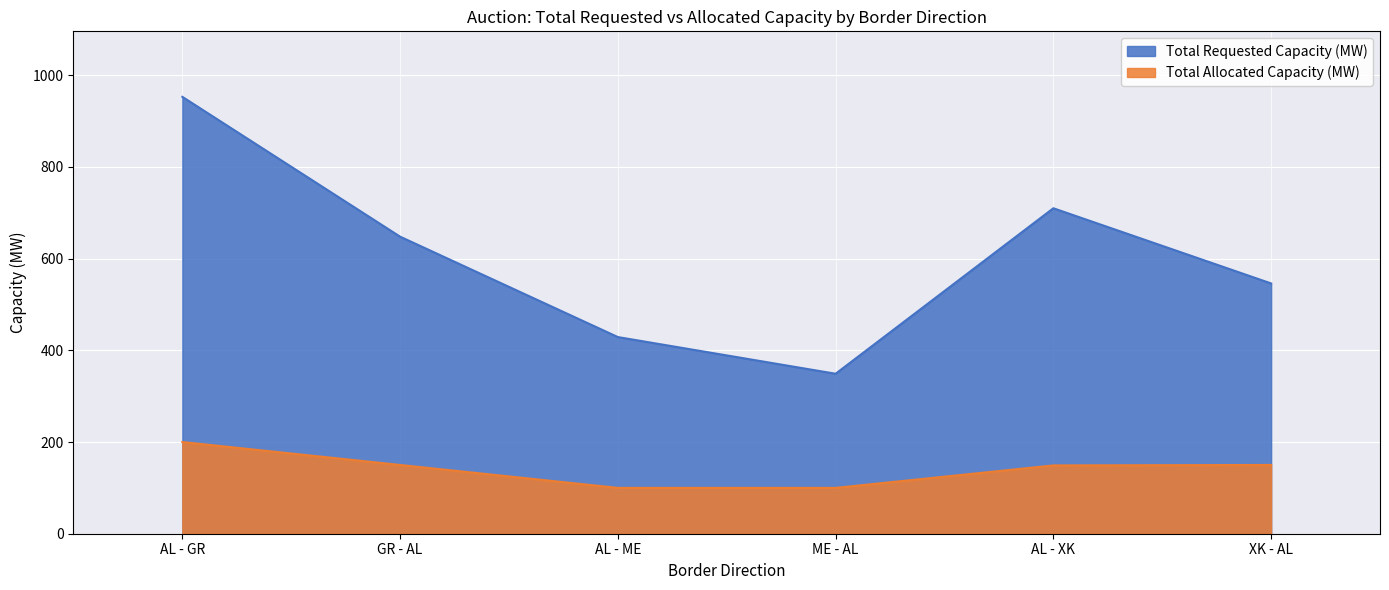

How many lines are shown in the chart?

2